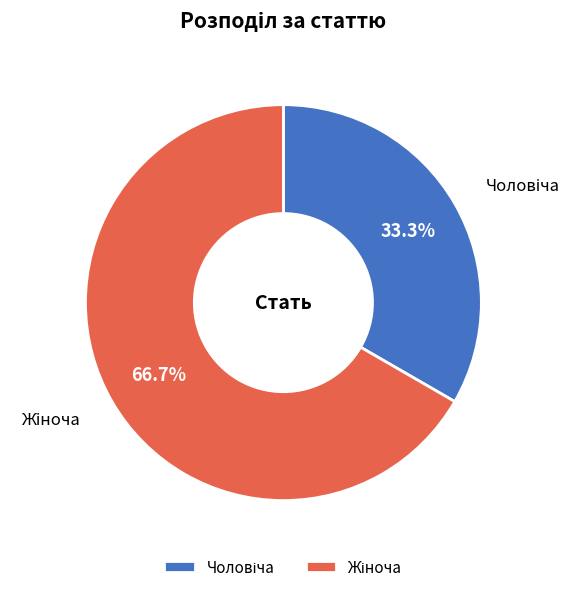

Is there any slice that represents more than half of the pie?

Yes